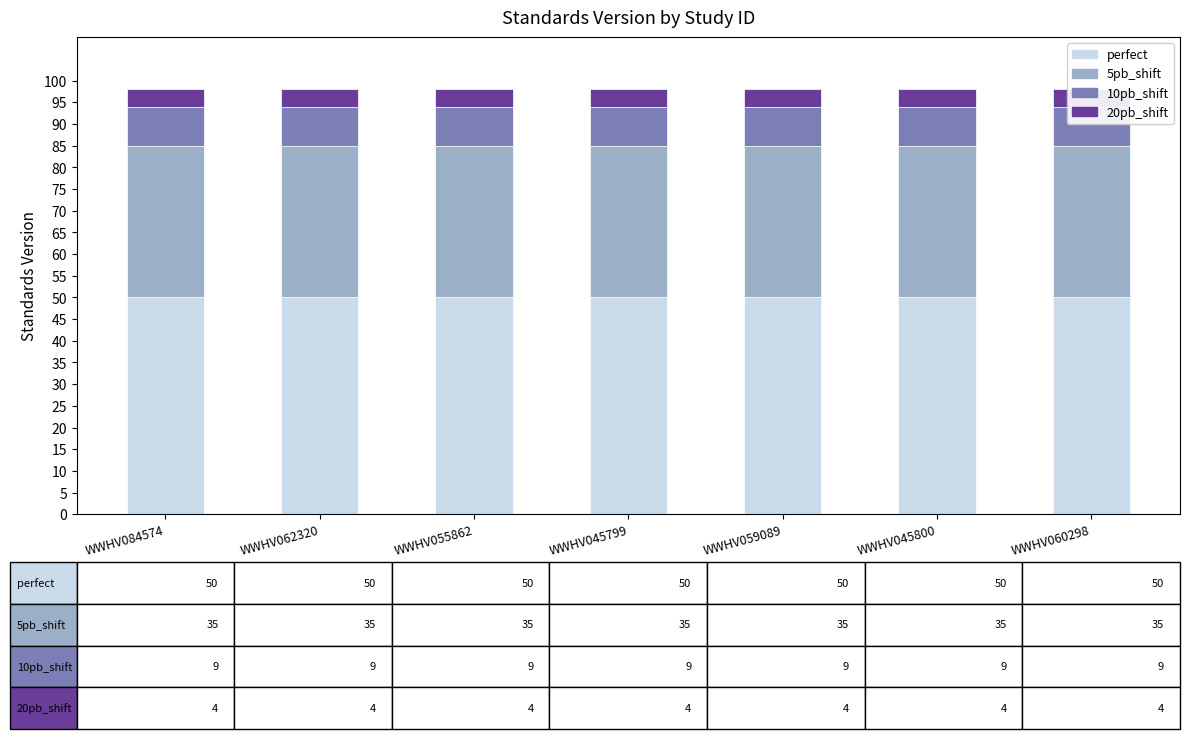

At which label does 10pb_shift reach its peak?

WWHV084574